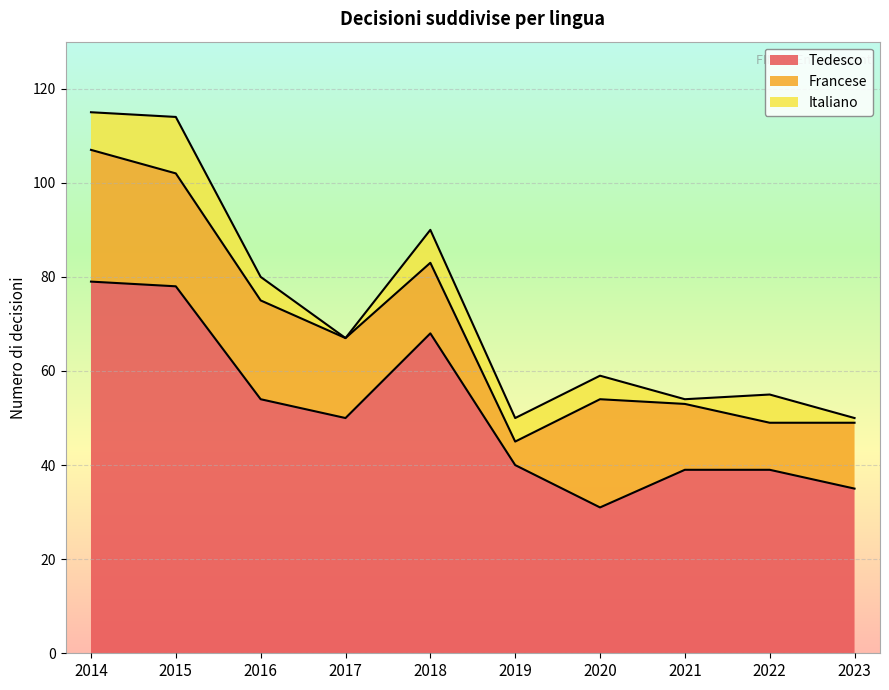

At which category does Tedesco reach its first local valley?

2017